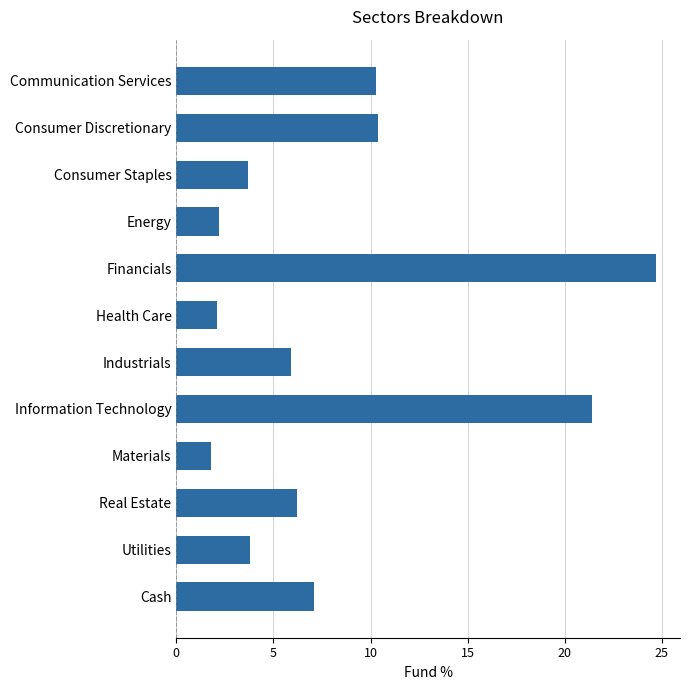

The chart shows a value of 3.0 at Health Care. True or false?

False